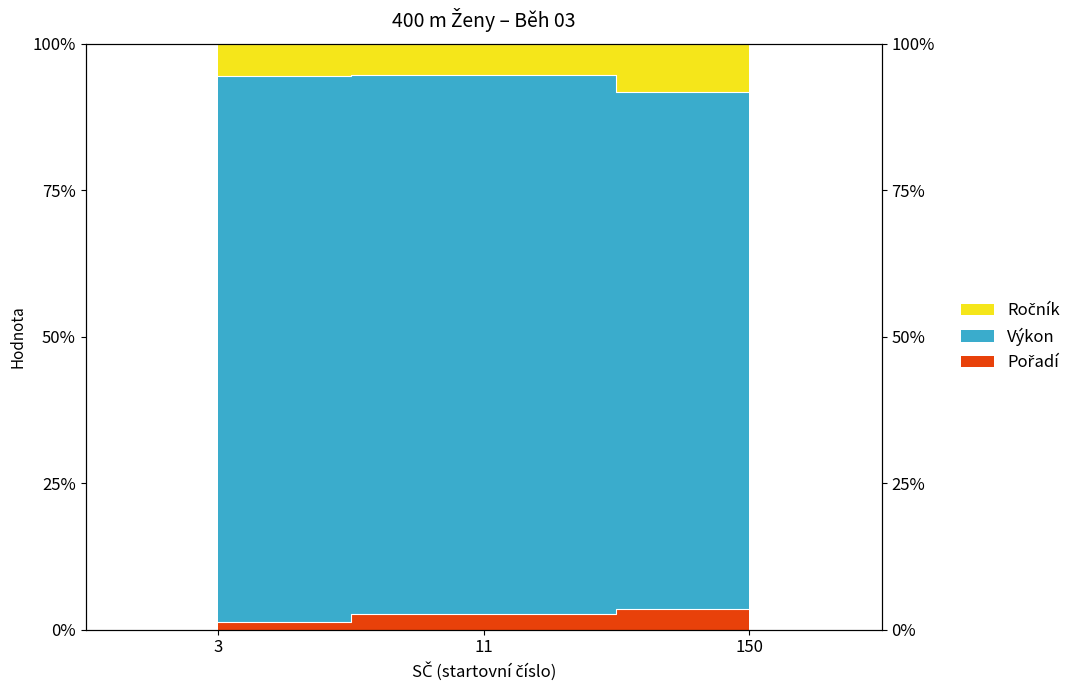

Read the Pořadí value at 11.

2.6